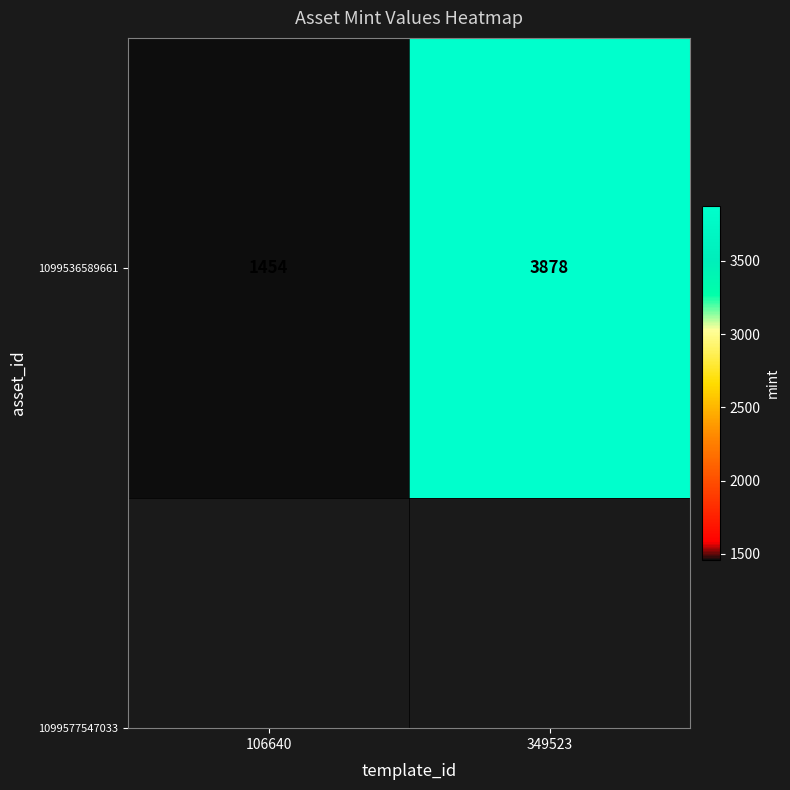

The value at 349523 is 3878. True or false?

True